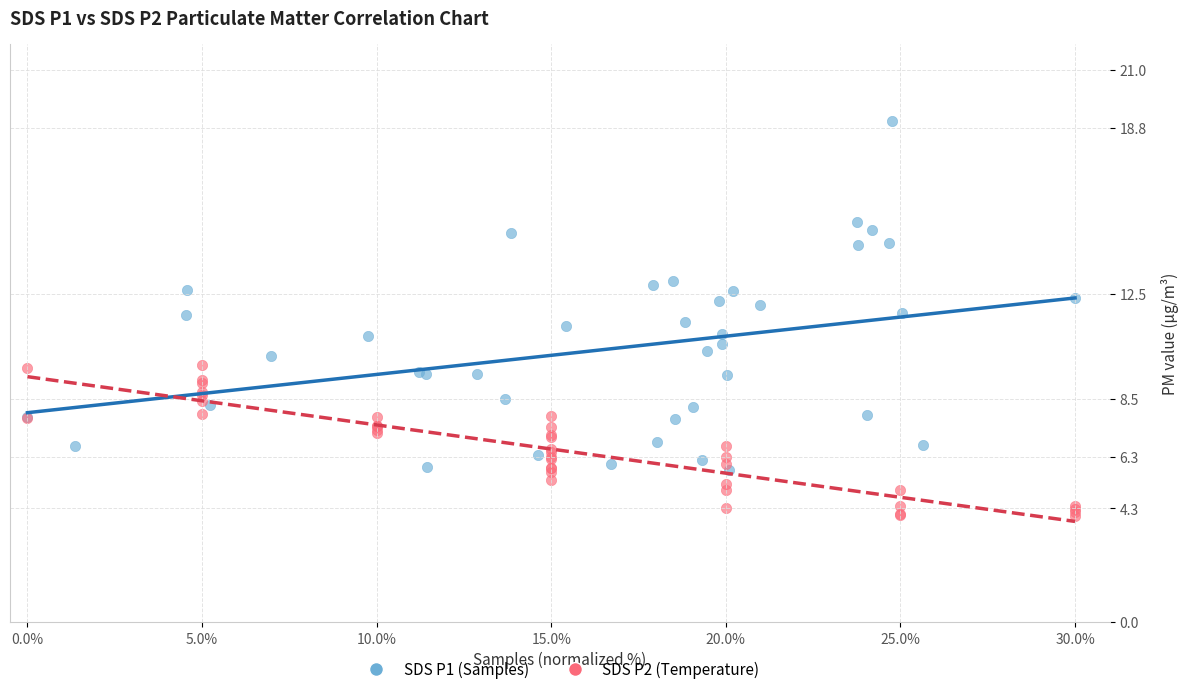

Which series contains the highest Y value?

SDS P1 (Samples)